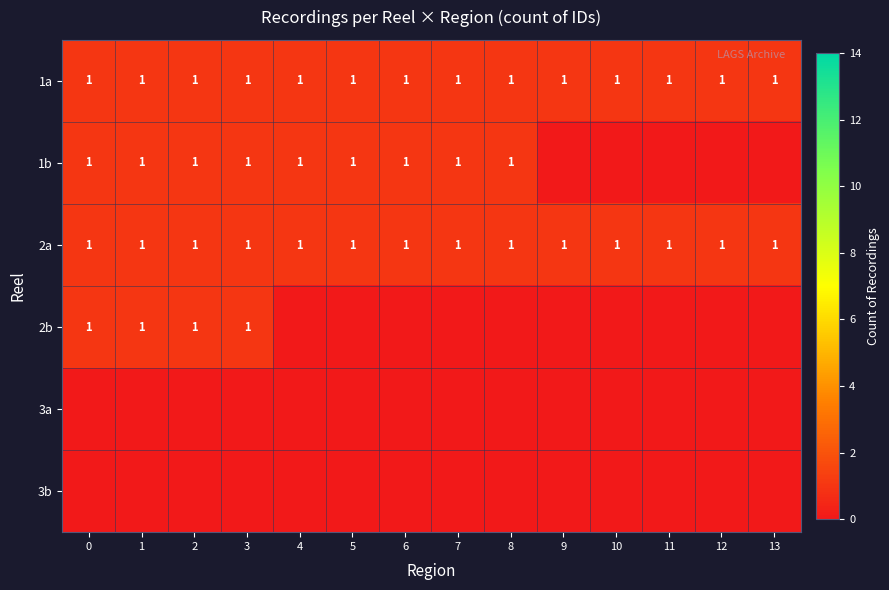

Is it true that 2a equals 1 at 0?

True